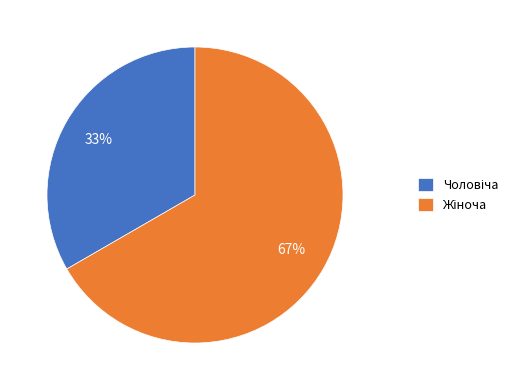

Is there any slice that represents more than half of the pie?

Yes